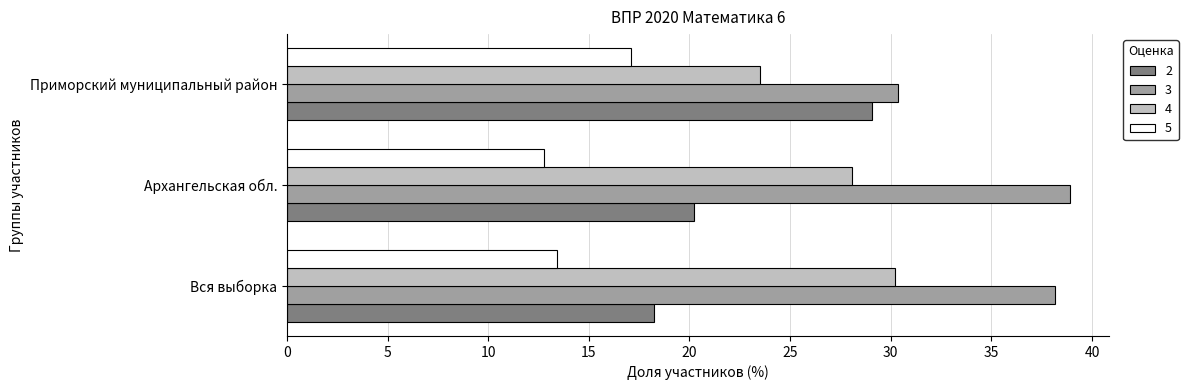

What is the difference between the highest and lowest values at Вся выборка?

24.7